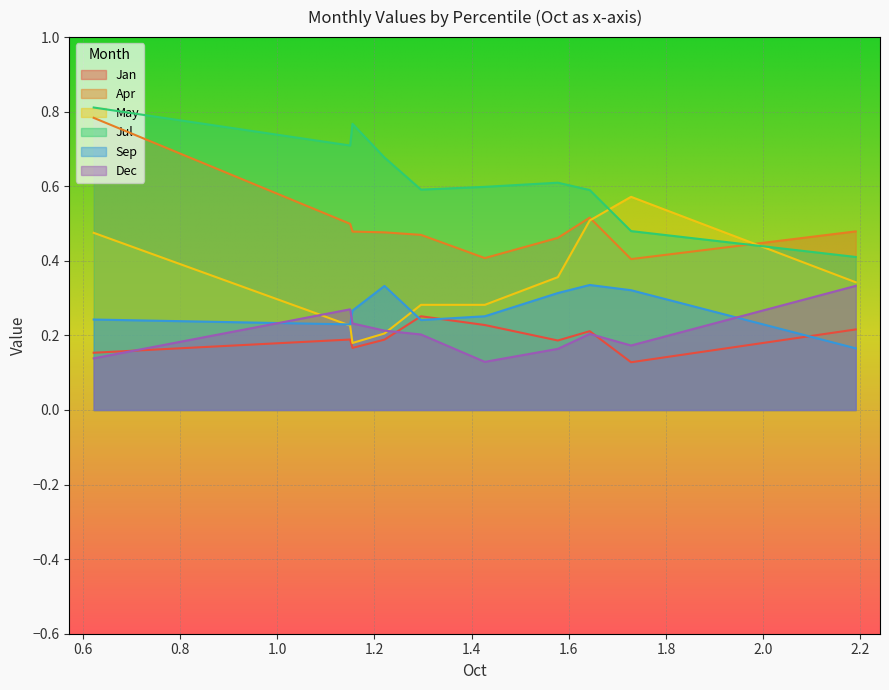

Which category has the lowest value in the Apr series?

pct85